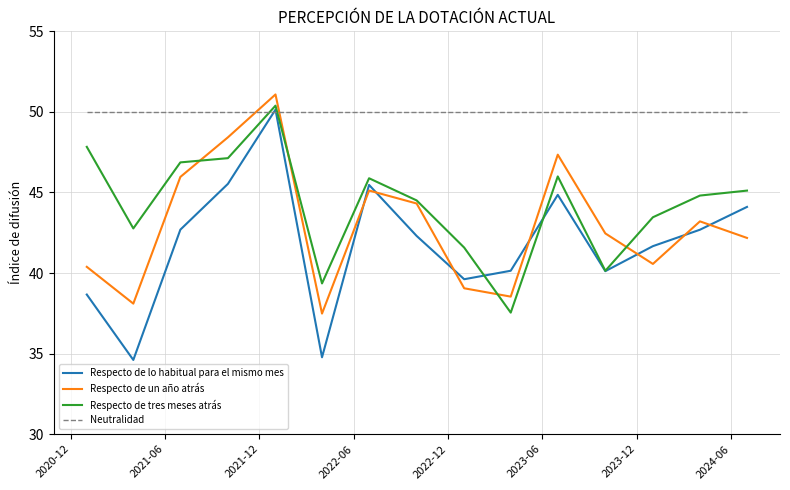

Which series has the largest total across all categories?

Neutralidad